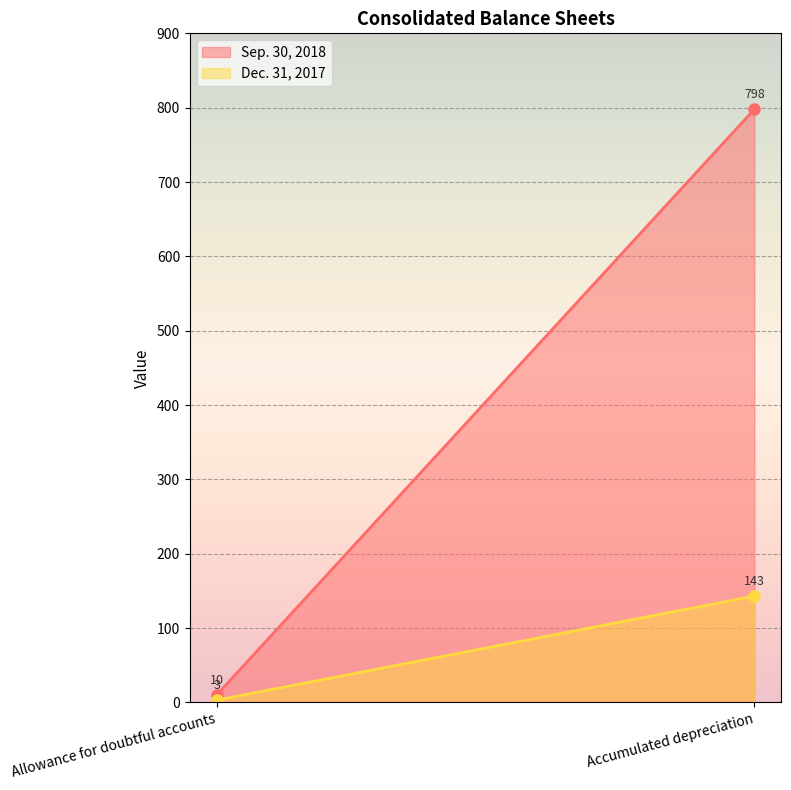

Reading left to right, extract all data points from this chart.

Sep. 30, 2018: 10	798
Dec. 31, 2017: 3	143